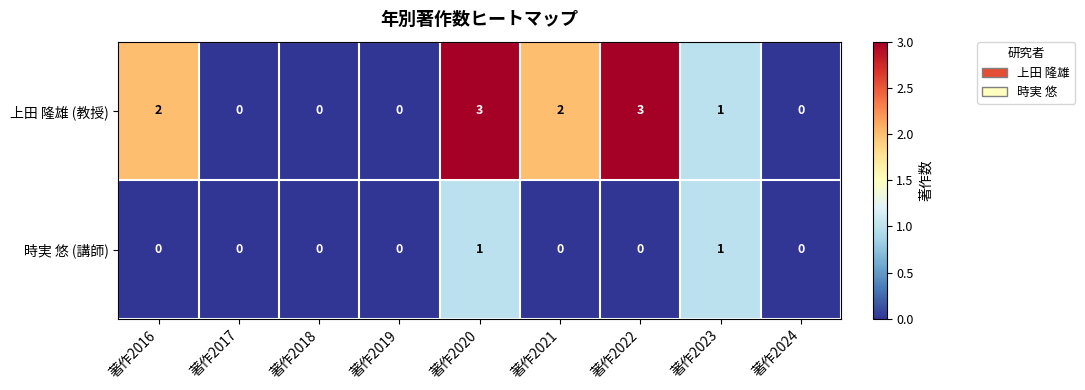

The value of 時実 悠 (講師) at 著作2021 is 0. True or false?

True